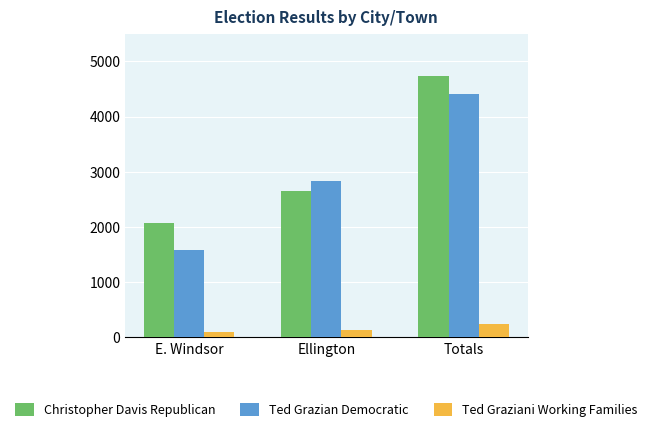

Rank the series at Ellington from highest to lowest value.

Ted Grazian Democratic, Christopher Davis Republican, Ted Graziani Working Families